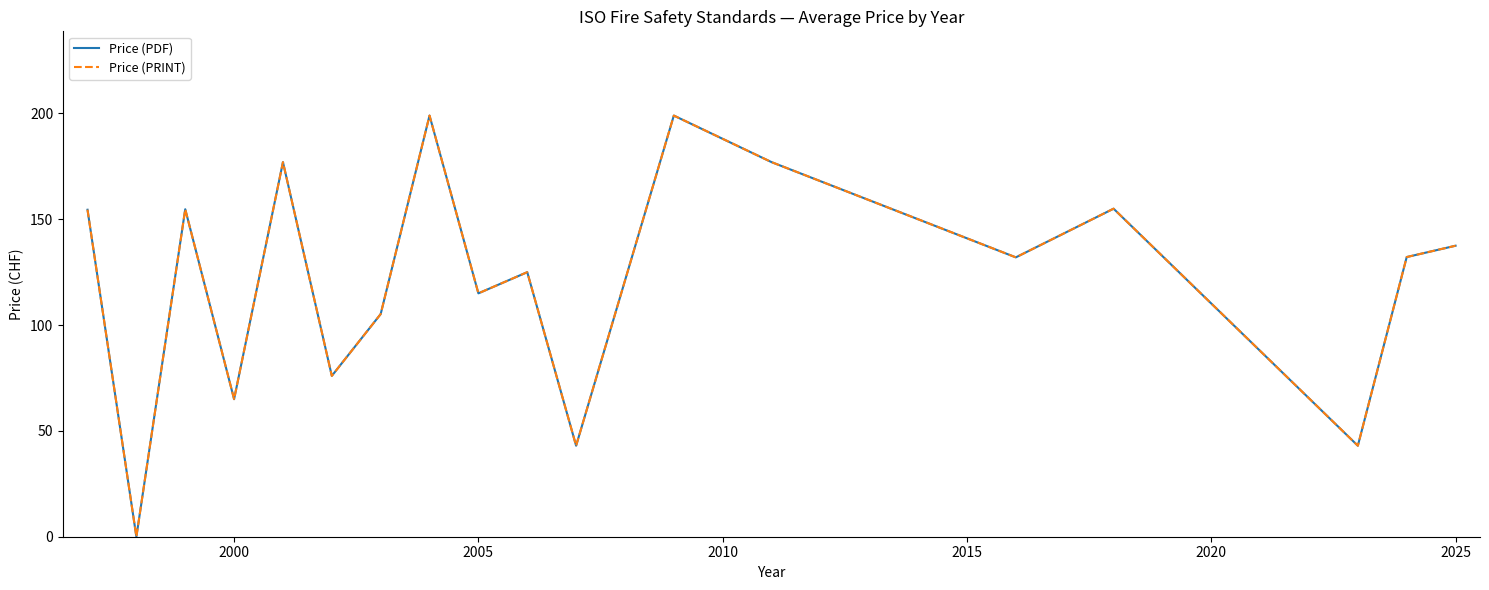

Does the chart display data point markers on the line(s)?

No